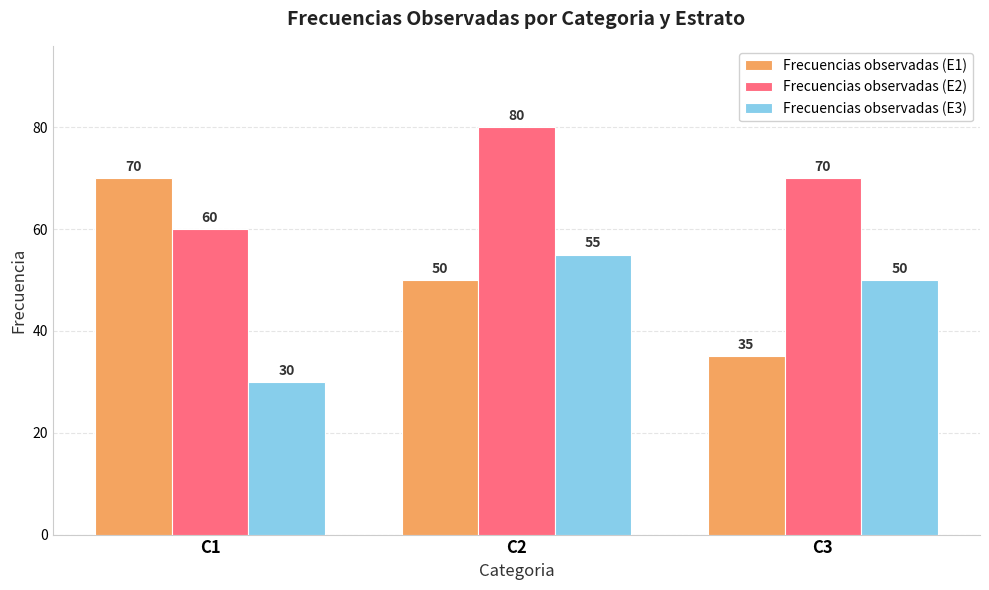

What is the value of the Frecuencias observadas (E3) bar at the 1st from the left?

30